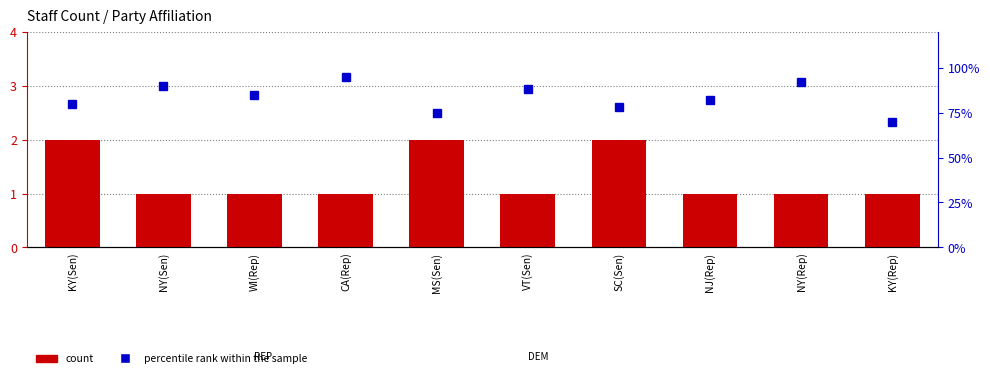

What are all the series names shown in the legend?

count, percentile rank within the sample